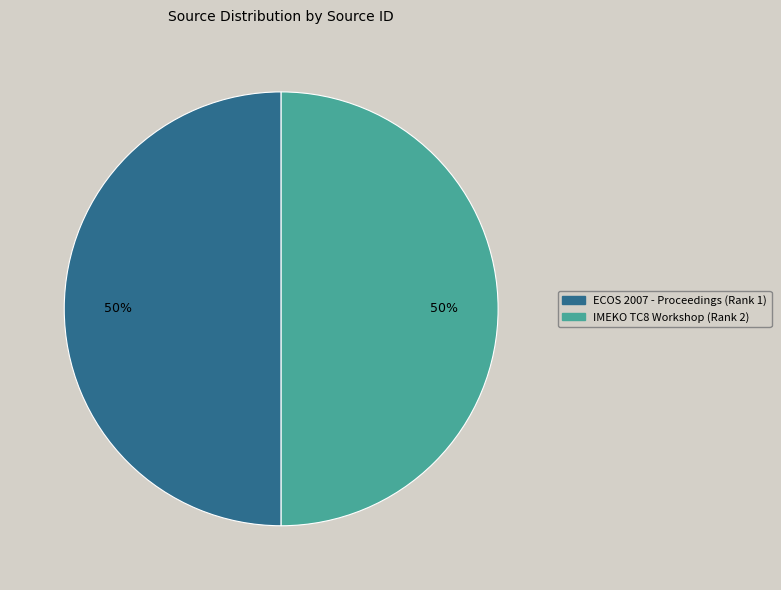

To the nearest percent, what is the combined percentage of ECOS 2007 - Proceedings (Rank 1) and IMEKO TC8 Workshop (Rank 2)?

100%